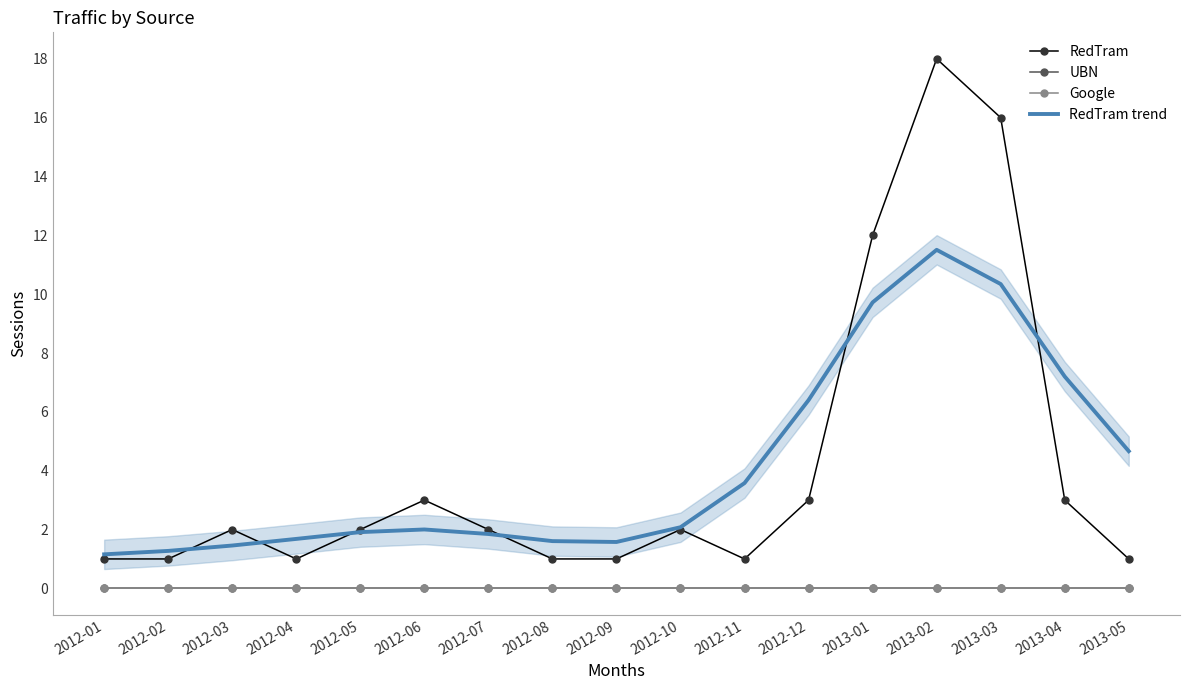

What is the label of the 1st point from the left?

2012-01